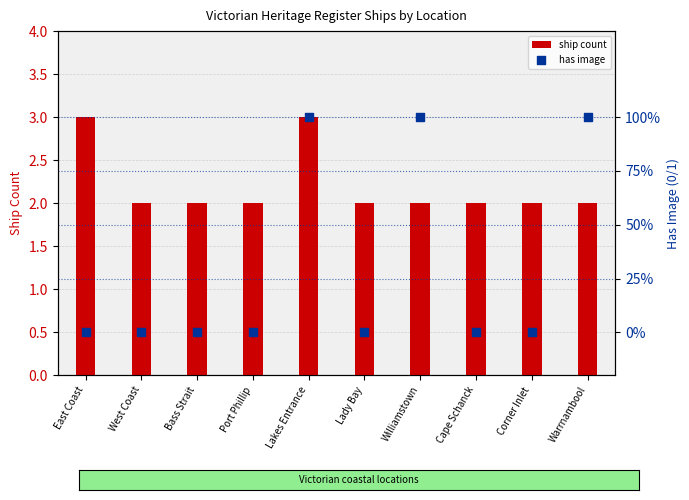

Which series has the largest total across all categories?

ship count